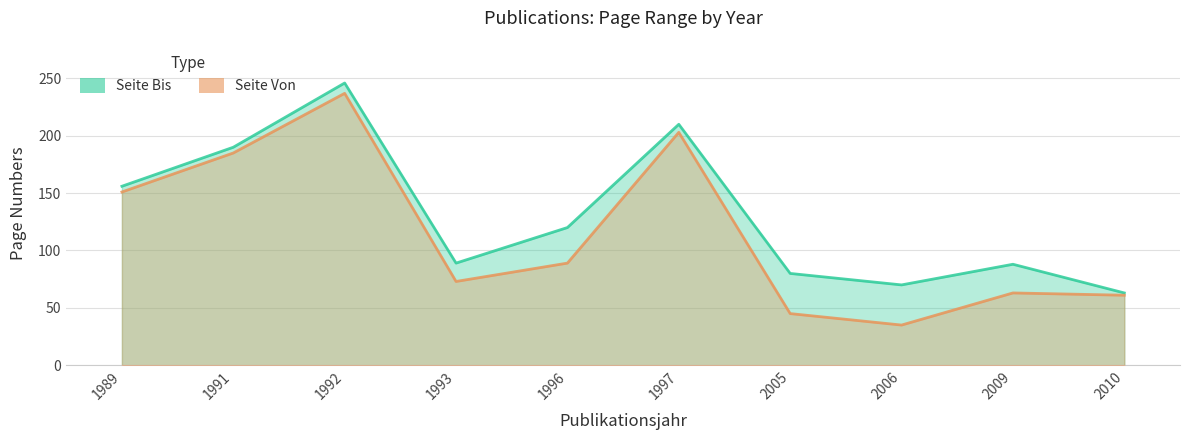

Rank the series by their maximum value, from lowest to highest.

Seite Von, Seite Bis